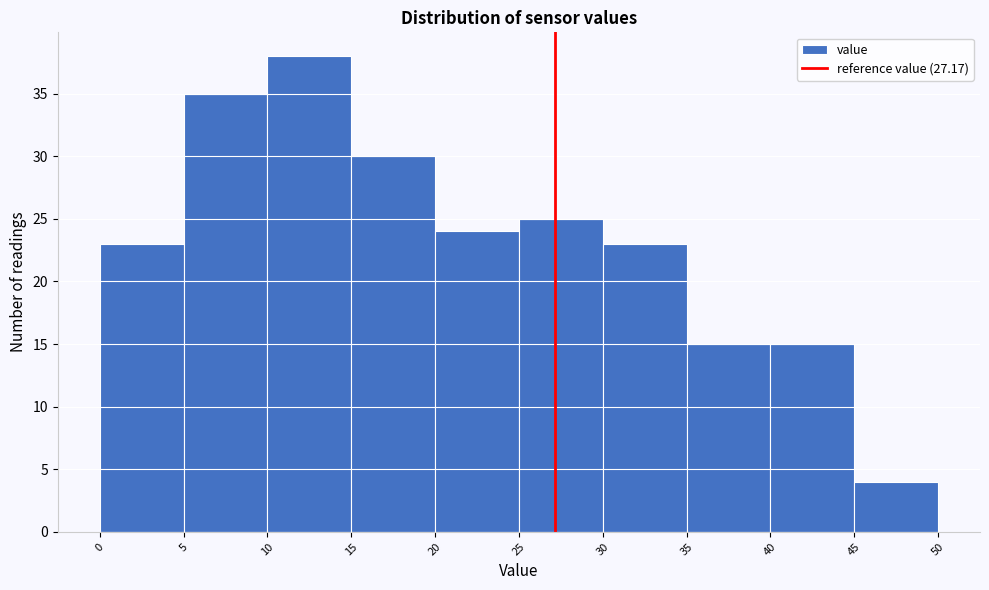

Reading left to right, list every bar in this chart as the range it spans on the x-axis followed by its height. The values are not printed on the chart, so give them approximately, as read against the axis.

0 to 5: 23
5 to 10: 35
10 to 15: 38
15 to 20: 30
20 to 25: 24
25 to 30: 25
30 to 35: 23
35 to 40: 15
40 to 45: 15
45 to 50: 4